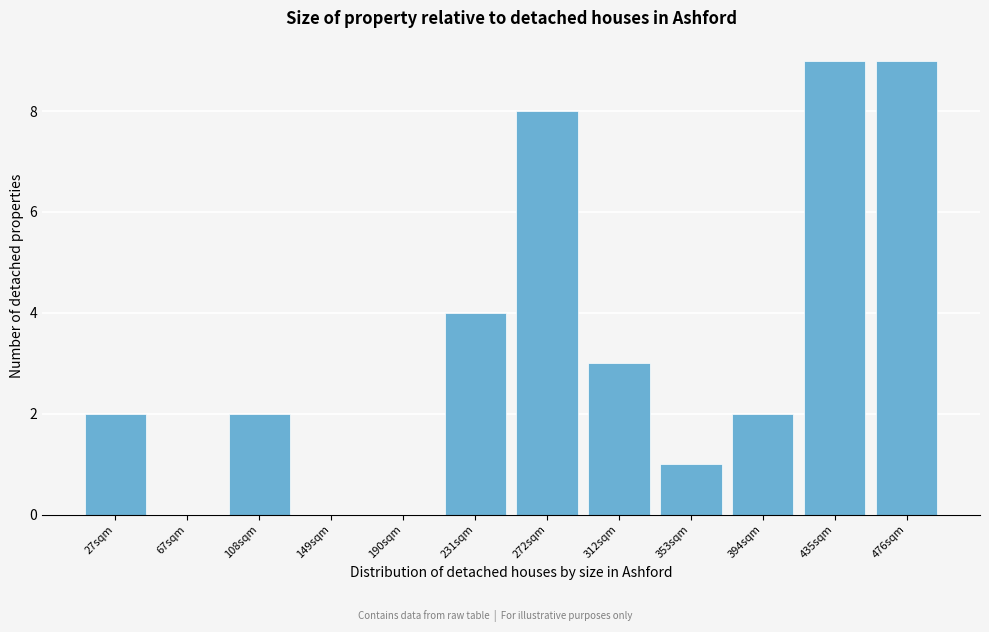

Reading left to right, transcribe all the data shown in this chart.

27sqm=2	67sqm=0	108sqm=2	149sqm=0	190sqm=0	231sqm=4	272sqm=8	312sqm=3	353sqm=1	394sqm=2	435sqm=9	476sqm=9